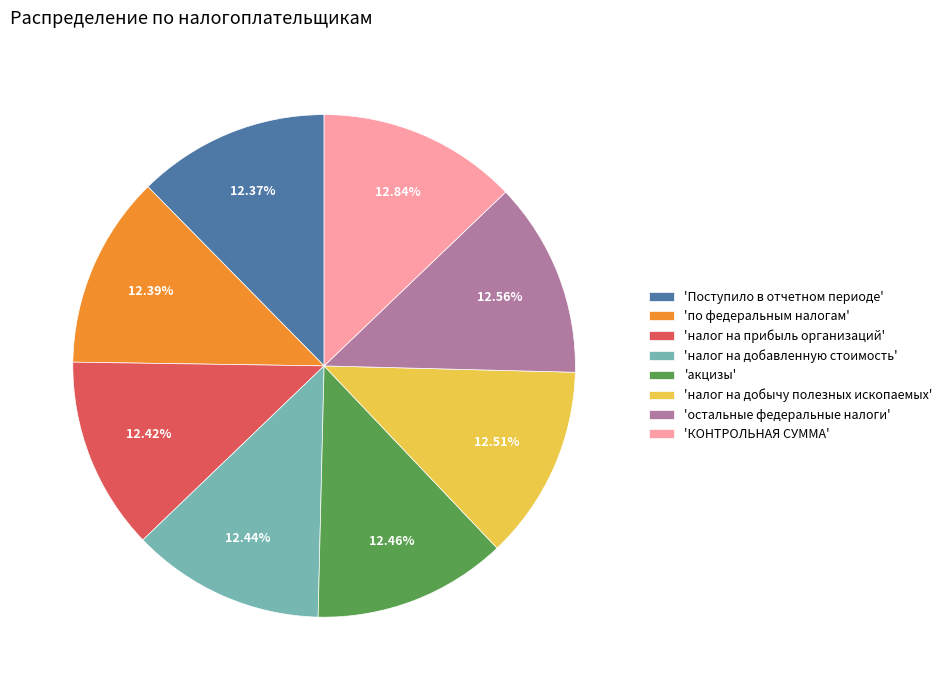

Approximately how many times larger is the value at 'Поступило в отчетном периоде' compared to 'налог на добычу полезных ископаемых'?

1.0